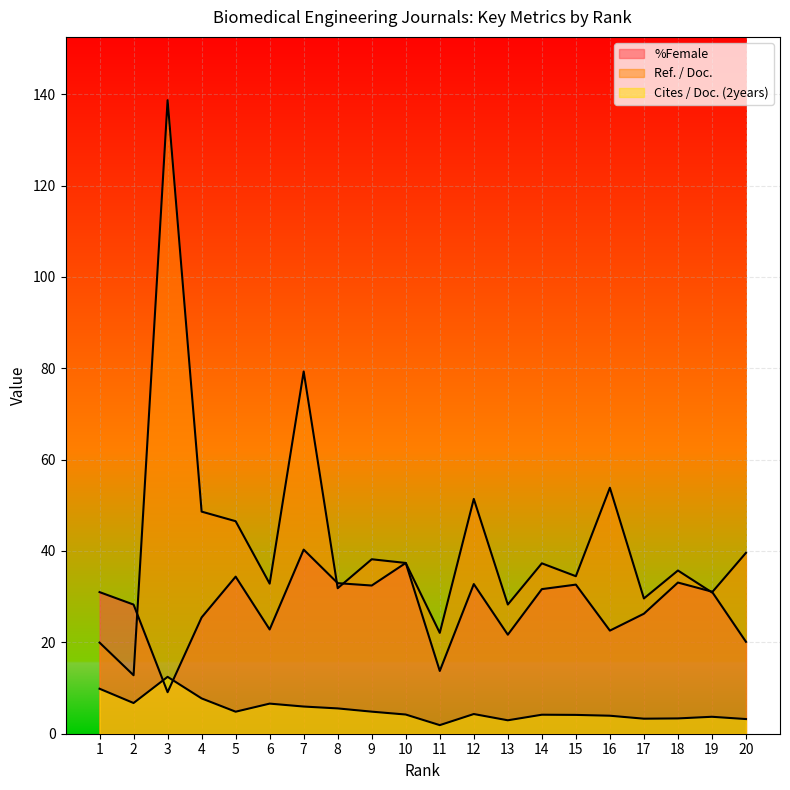

Where is the first local minimum for %Female?

3